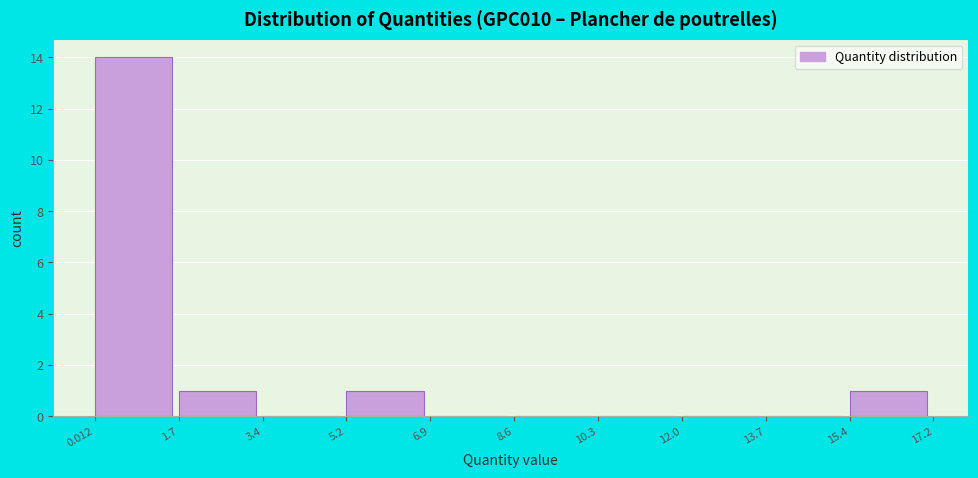

What is the height of the bar covering 15.4 to 17.2 on the x-axis? The values are not printed on the chart, so give them approximately, as read against the axis.

1